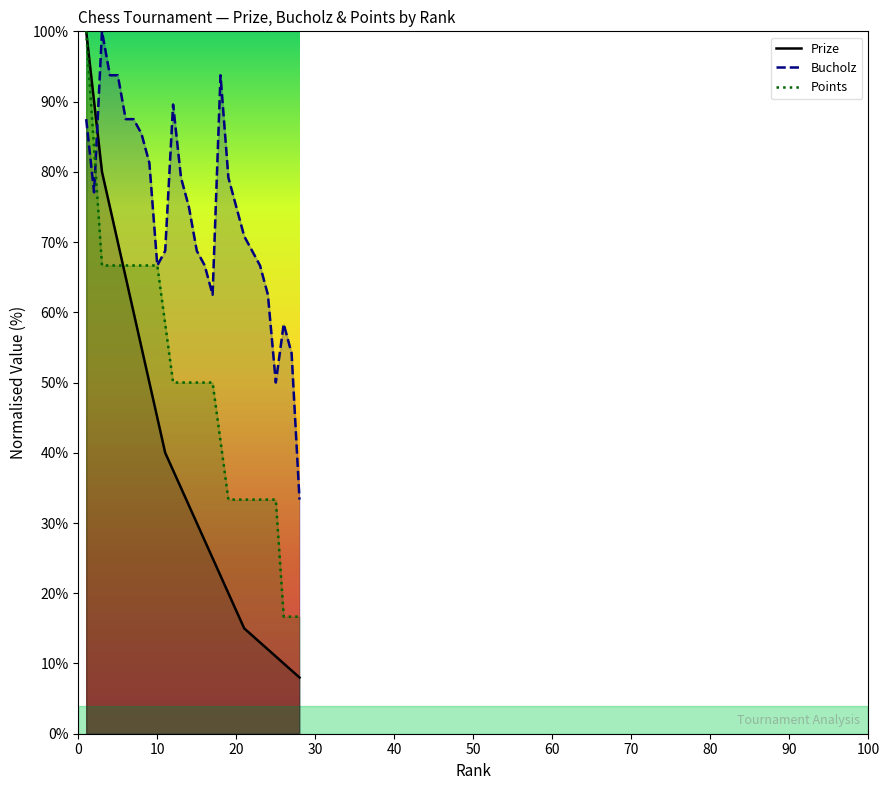

Rank the series at 9 from highest to lowest value.

Bucholz, Points, Prize